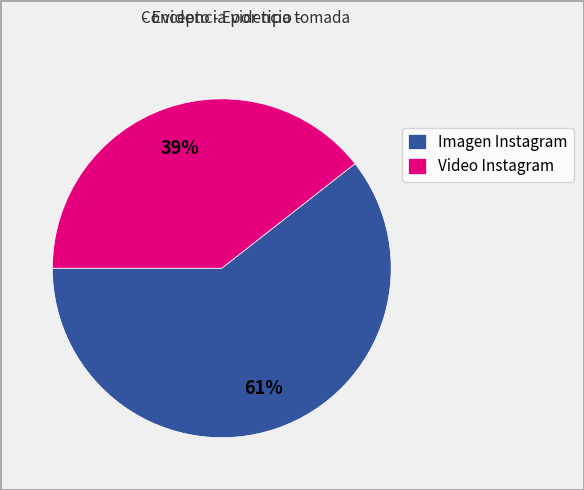

Is Imagen Instagram the majority of the pie?

Yes